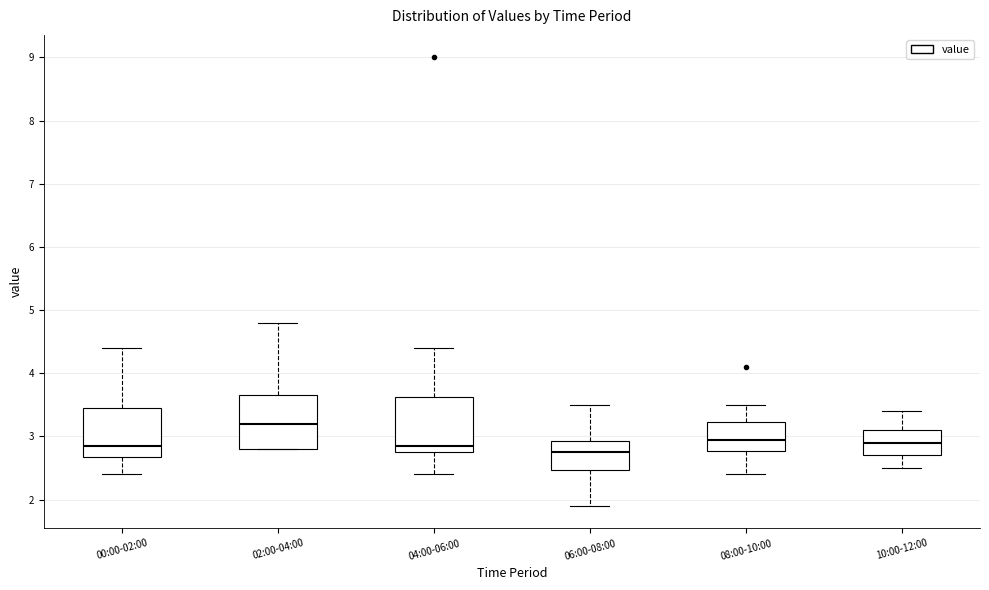

Where is the upper edge of the box for 02:00-04:00 on the y-axis? The values are not printed on the chart, so give them approximately, as read against the axis.

3.7